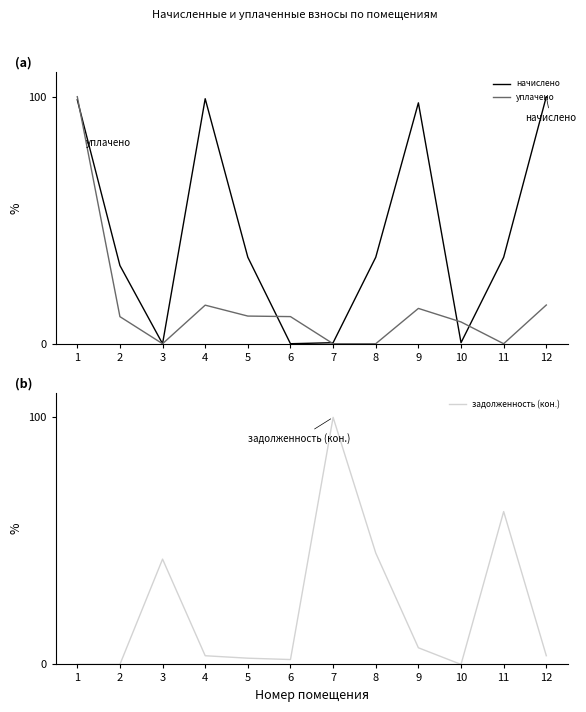

Which has a higher value, 4 or 9?

4